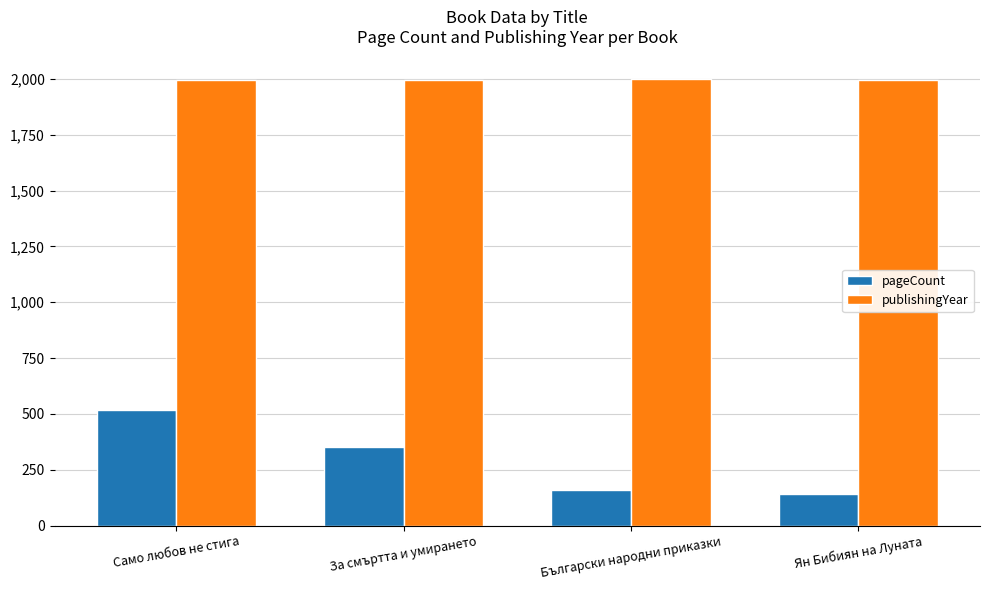

What is the label of the 4th bar from the left?

Ян Бибиян на Луната